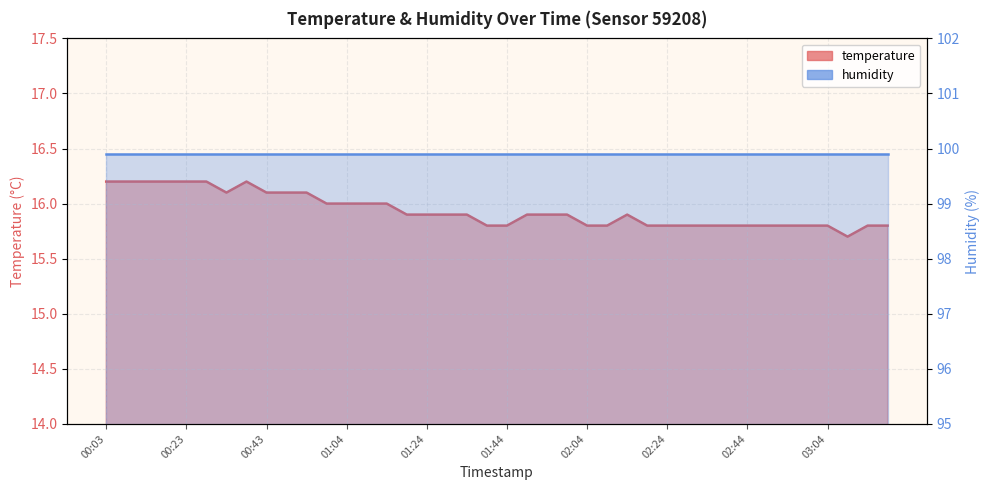

Between 00:59 and 01:29, which is larger?

00:59